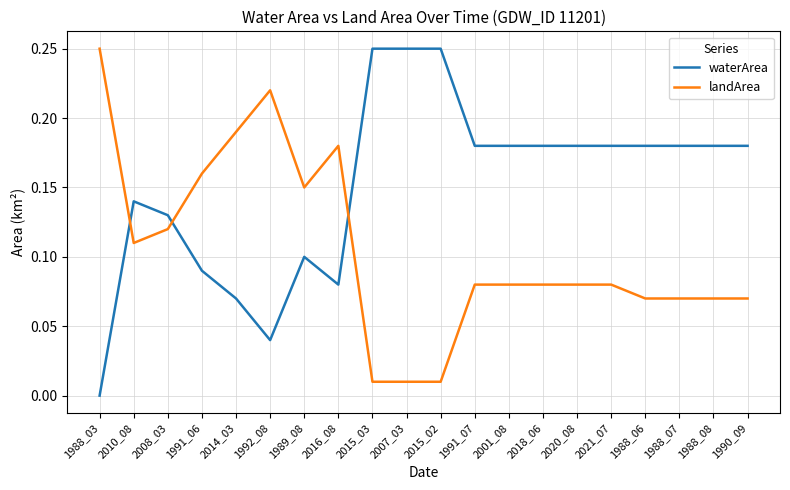

After their last crossing, which series has the higher values: waterArea or landArea?

waterArea